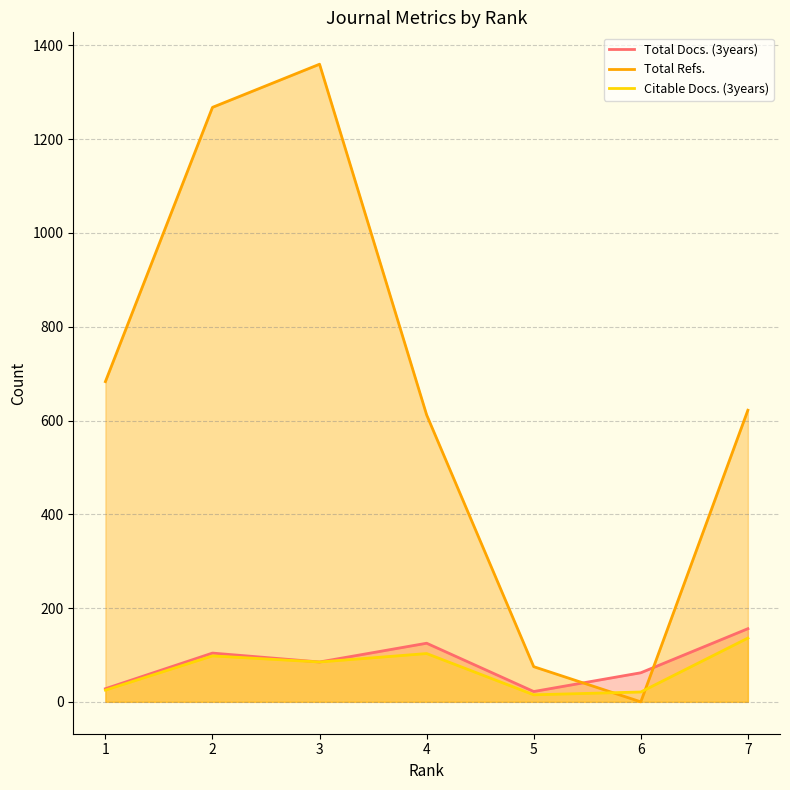

True or false: Total Refs. and Citable Docs. (3years) cross at least once.

True